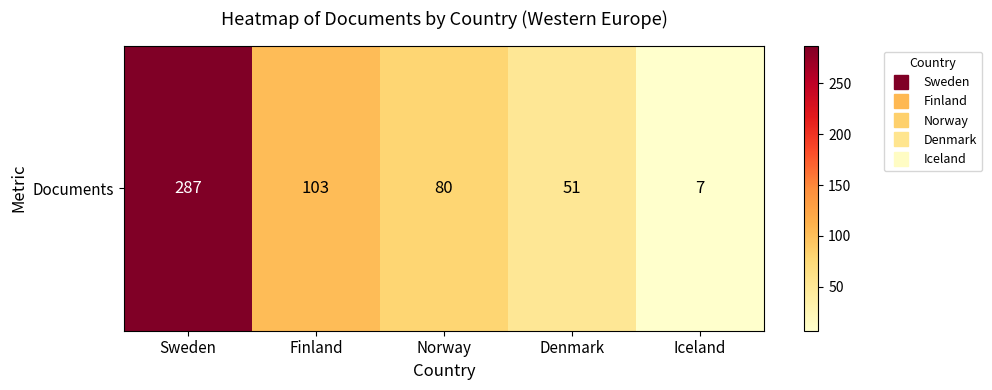

Is it true that the value at Norway is 106?

False